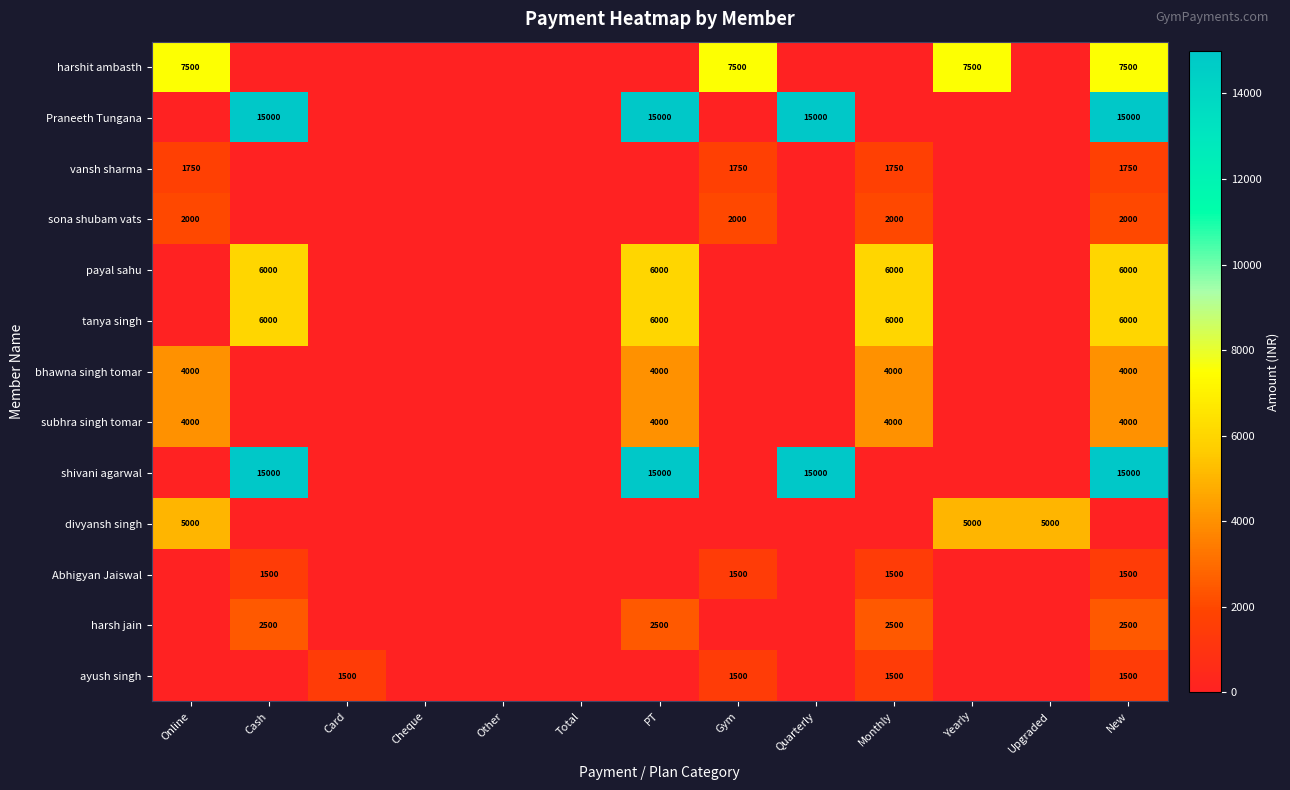

True or false: bhawna singh tomar has a value of 5944 at PT.

False